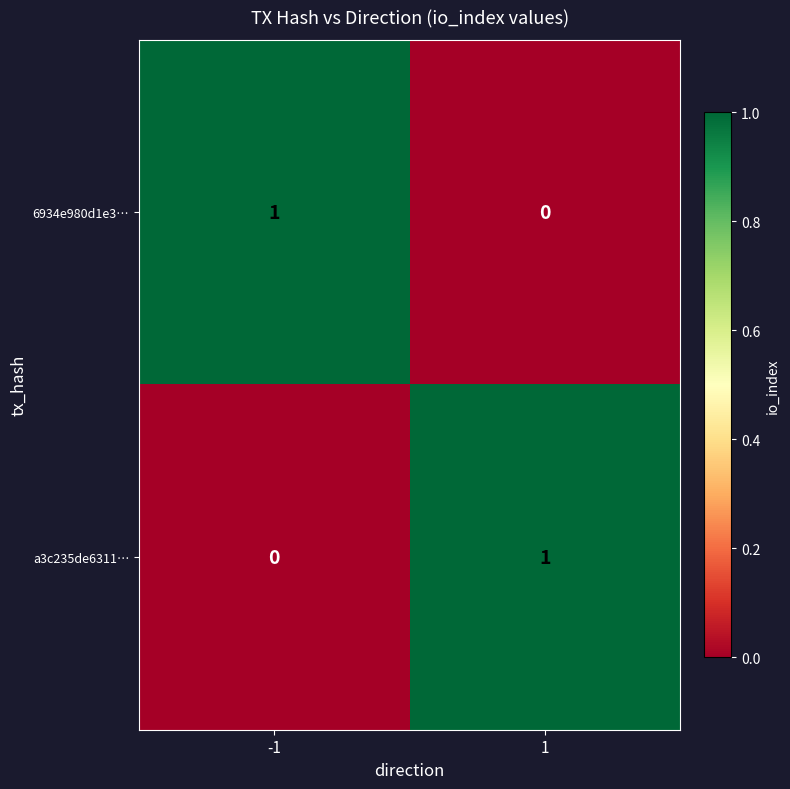

What is the spread (max minus min) of values at 1?

1